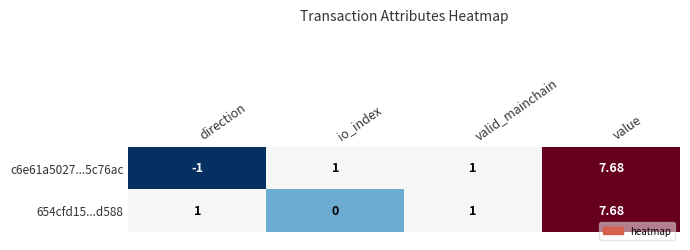

Rank the series at io_index from lowest to highest value.

654cfd15...d588, c6e61a5027...5c76ac